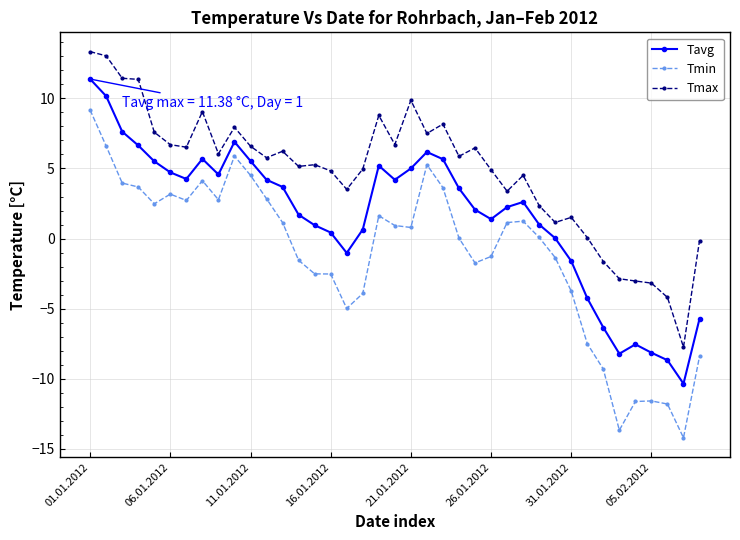

Count the number of data series in this chart.

3